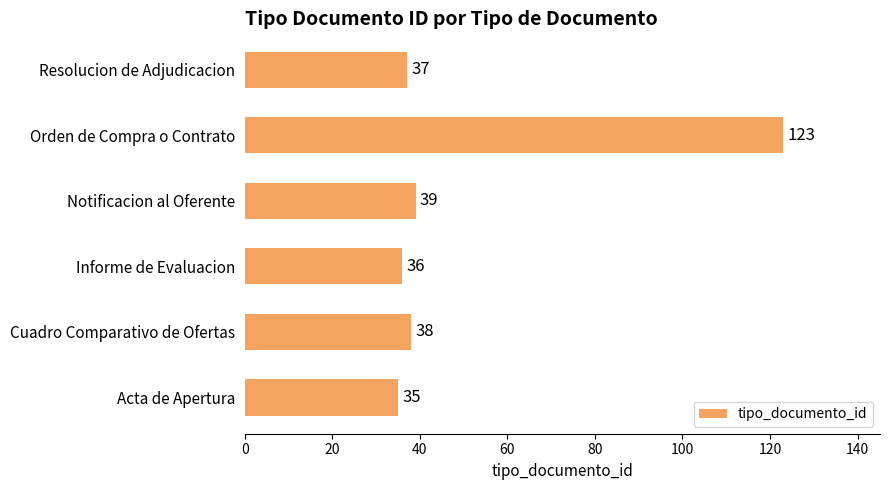

How many values are below 38?

3